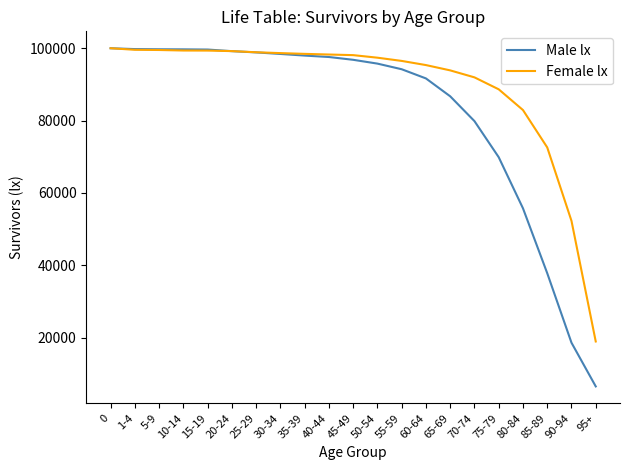

The value of Female lx at 15-19 is 99353. True or false?

True